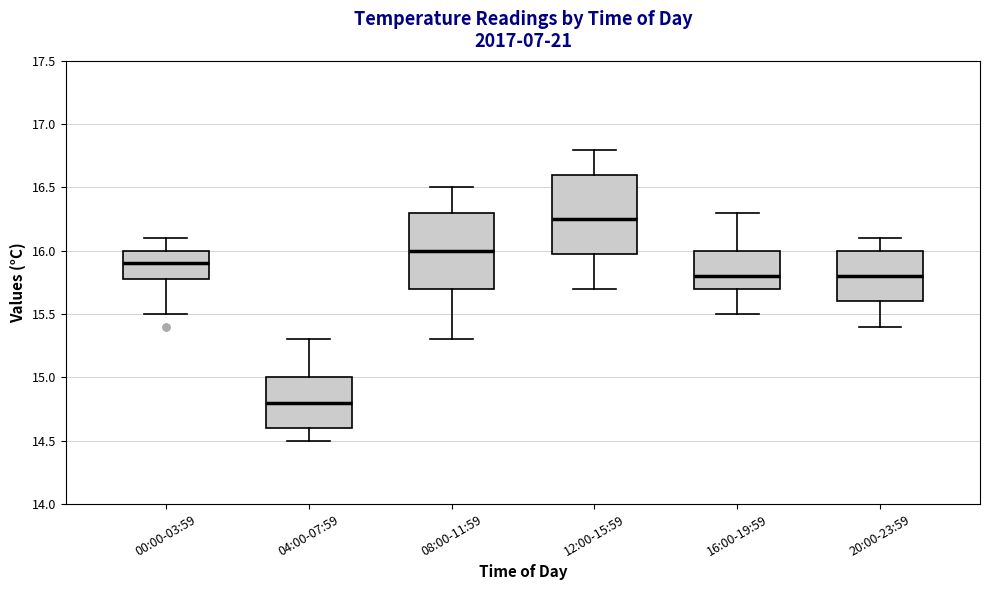

Reading left to right, transcribe this box plot: for each box, give where its median line is, the range the box spans, and where its two whiskers end, as read against the y-axis. The values are not printed on the chart, so give them approximately, as read against the axis.

00:00-03:59: median 15.90, box 15.80 to 16.00, whiskers 15.50 to 16.10
04:00-07:59: median 14.80, box 14.60 to 15.00, whiskers 14.50 to 15.30
08:00-11:59: median 16.00, box 15.70 to 16.30, whiskers 15.30 to 16.50
12:00-15:59: median 16.25, box 16.00 to 16.60, whiskers 15.70 to 16.80
16:00-19:59: median 15.80, box 15.70 to 16.00, whiskers 15.50 to 16.30
20:00-23:59: median 15.80, box 15.60 to 16.00, whiskers 15.40 to 16.10